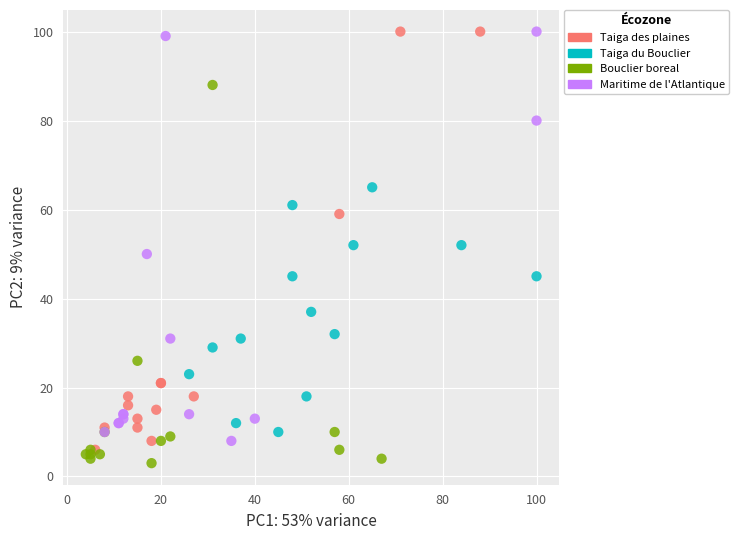

What are all the series names shown in the legend?

Taiga des plaines, Taiga du Bouclier, Bouclier boreal, Maritime de l'Atlantique